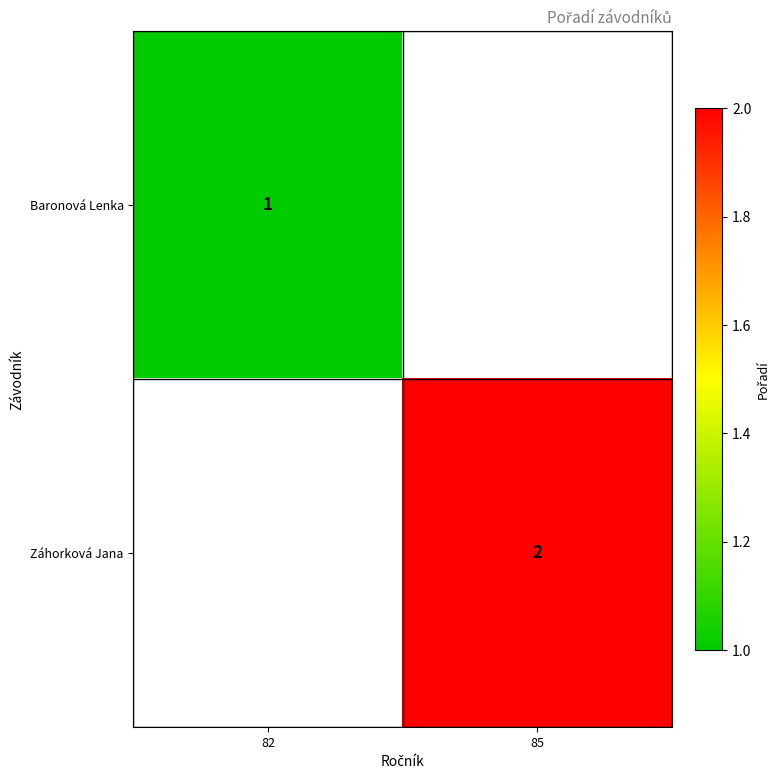

The Záhorková Jana series shows 3 at 85. True or false?

False